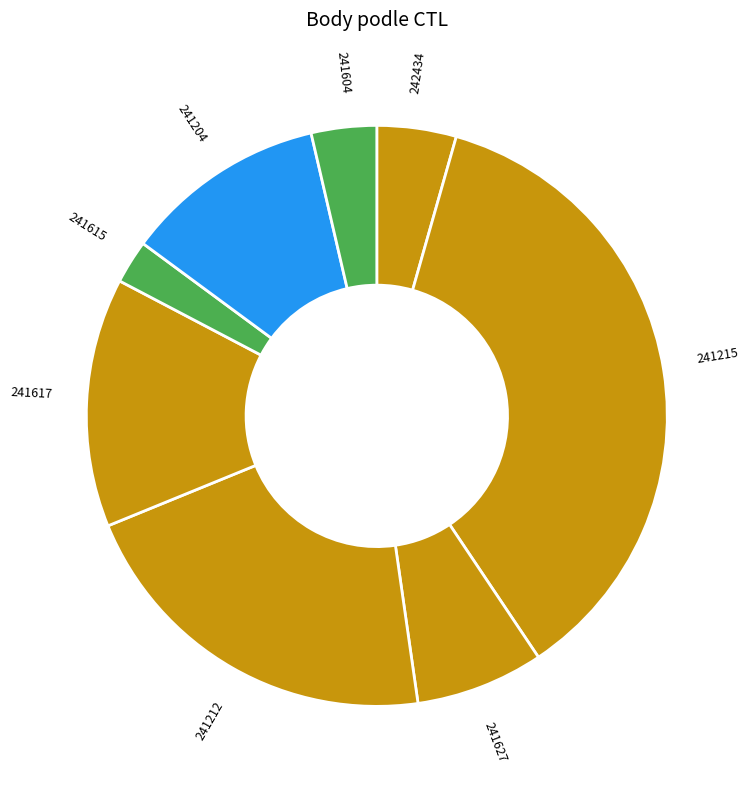

Which slice is the largest?

241215